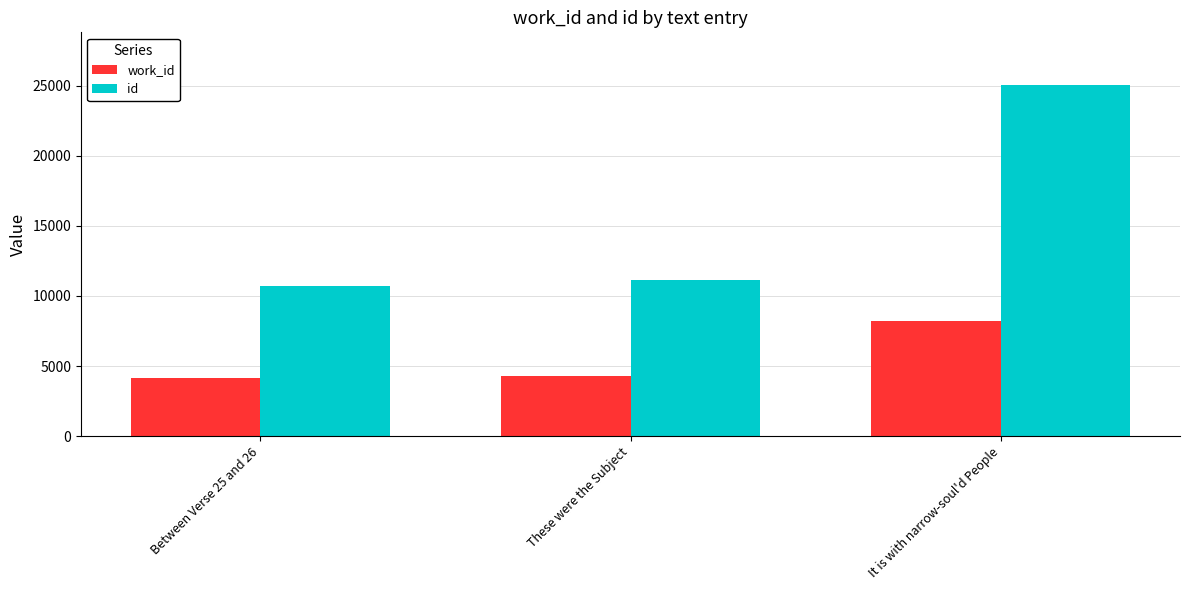

Is it true that work_id equals 4151 at Between Verse 25 and 26?

True